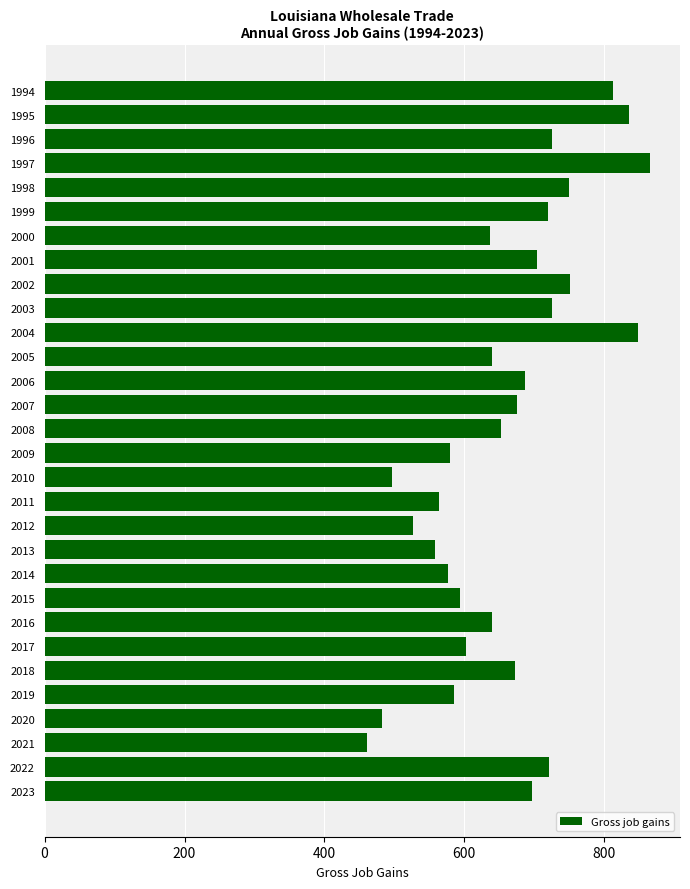

What is the value of the 6th bar from the top?

719